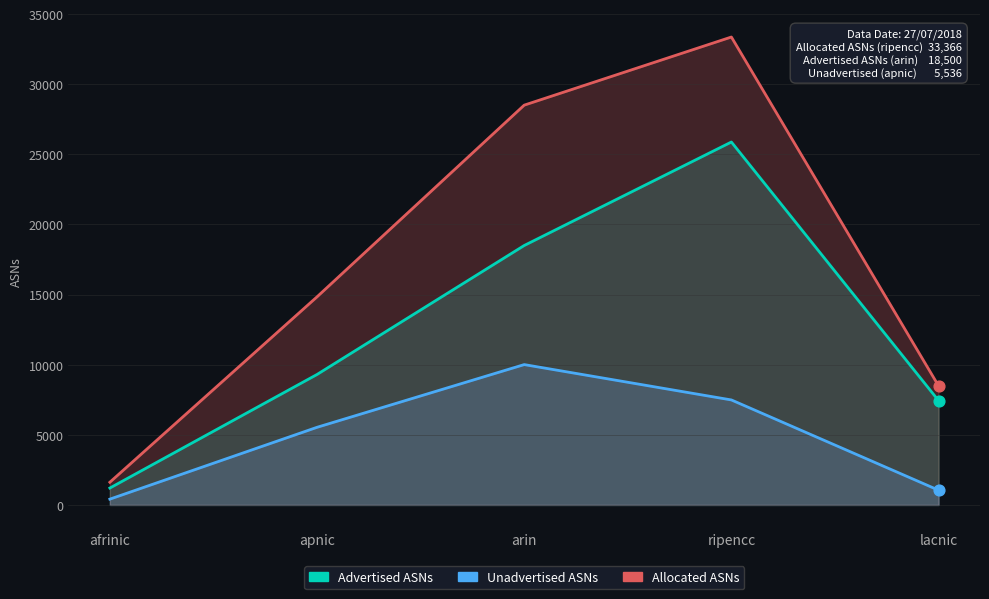

What are all the series names shown in the legend?

Advertised ASNs, Unadvertised ASNs, Allocated ASNs